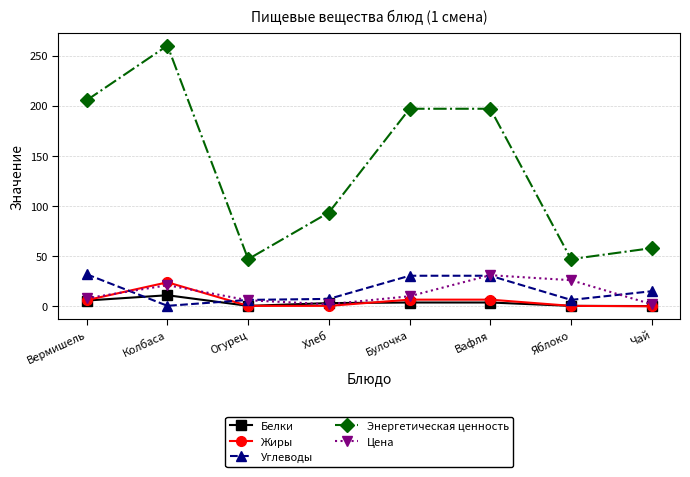

Count the number of categories in the chart.

8